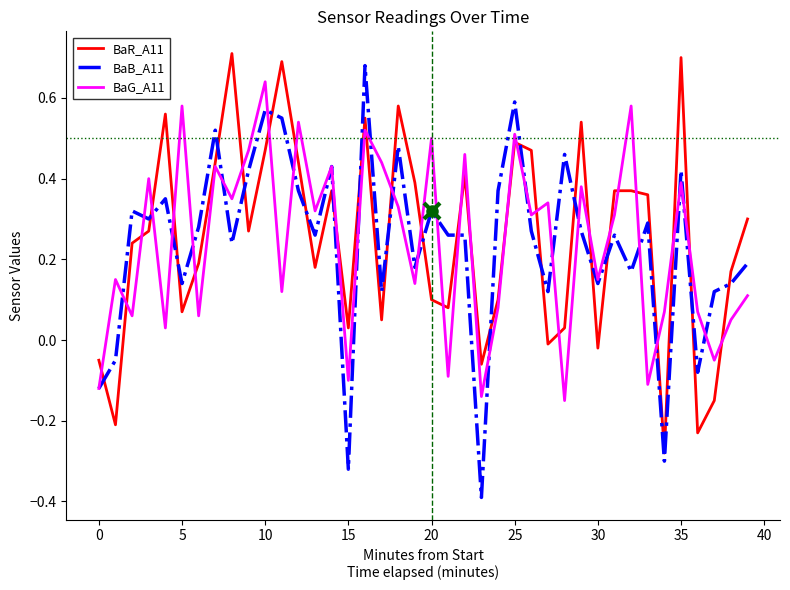

What is the lowest value of the BaB_A11 series?

-0.4